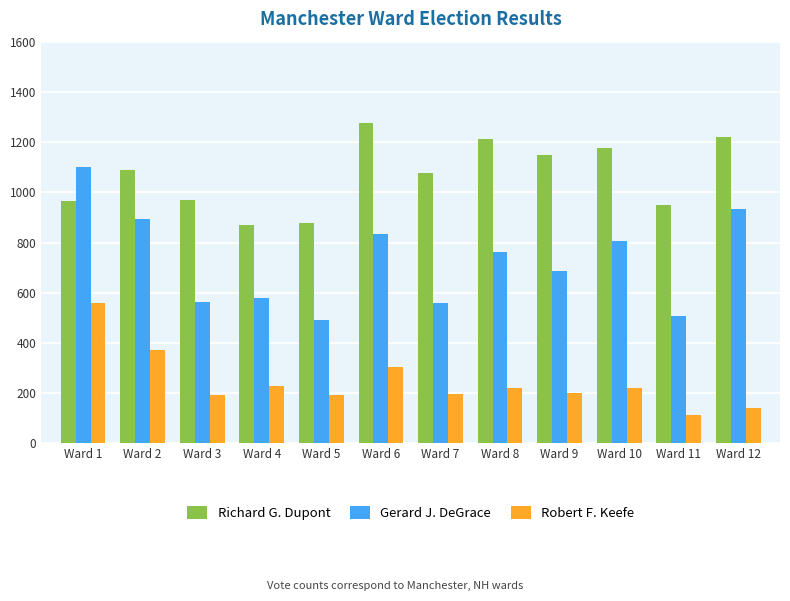

What are all the series names shown in the legend?

Richard G. Dupont, Gerard J. DeGrace, Robert F. Keefe